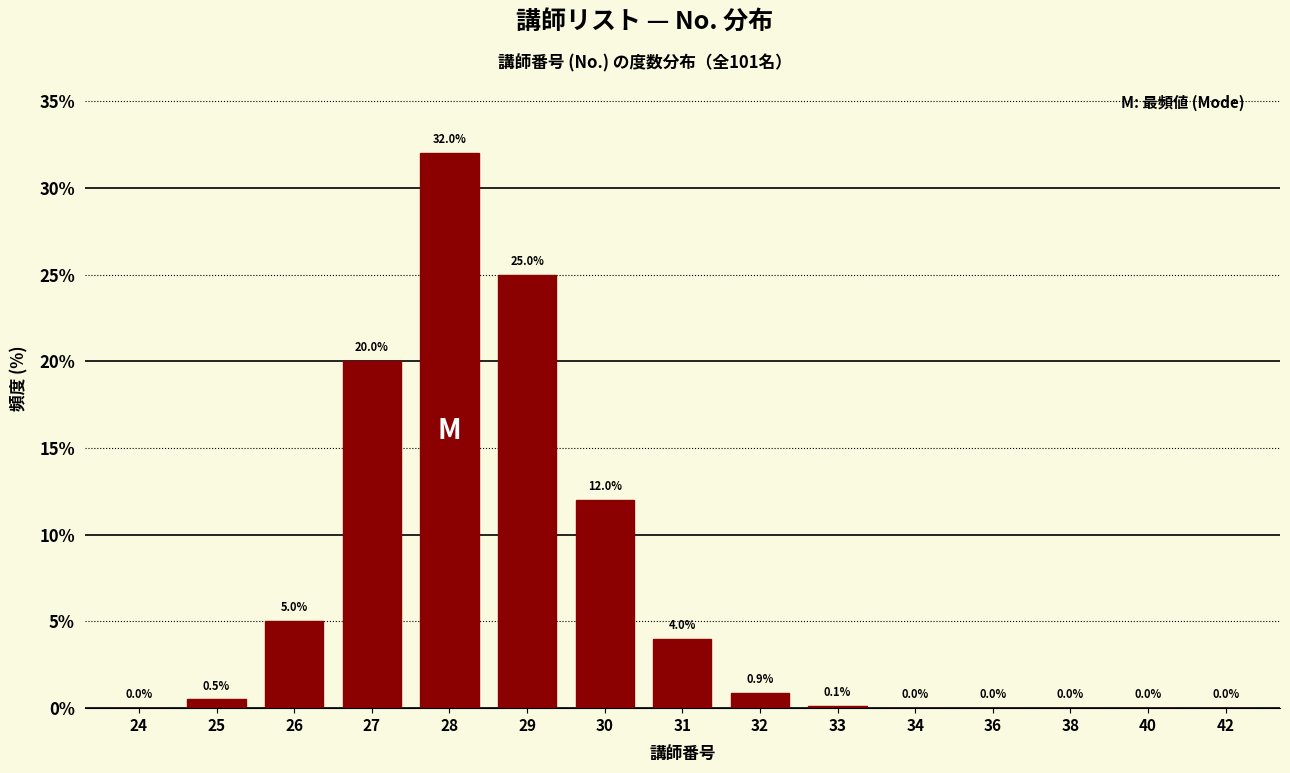

Reading left to right, what are all the values shown in this chart?

24=0.0	25=0.5	26=5.0	27=20.0	28=32.0	29=25.0	30=12.0	31=4.0	32=0.9	33=0.1	34=0.0	36=0.0	38=0.0	40=0.0	42=0.0